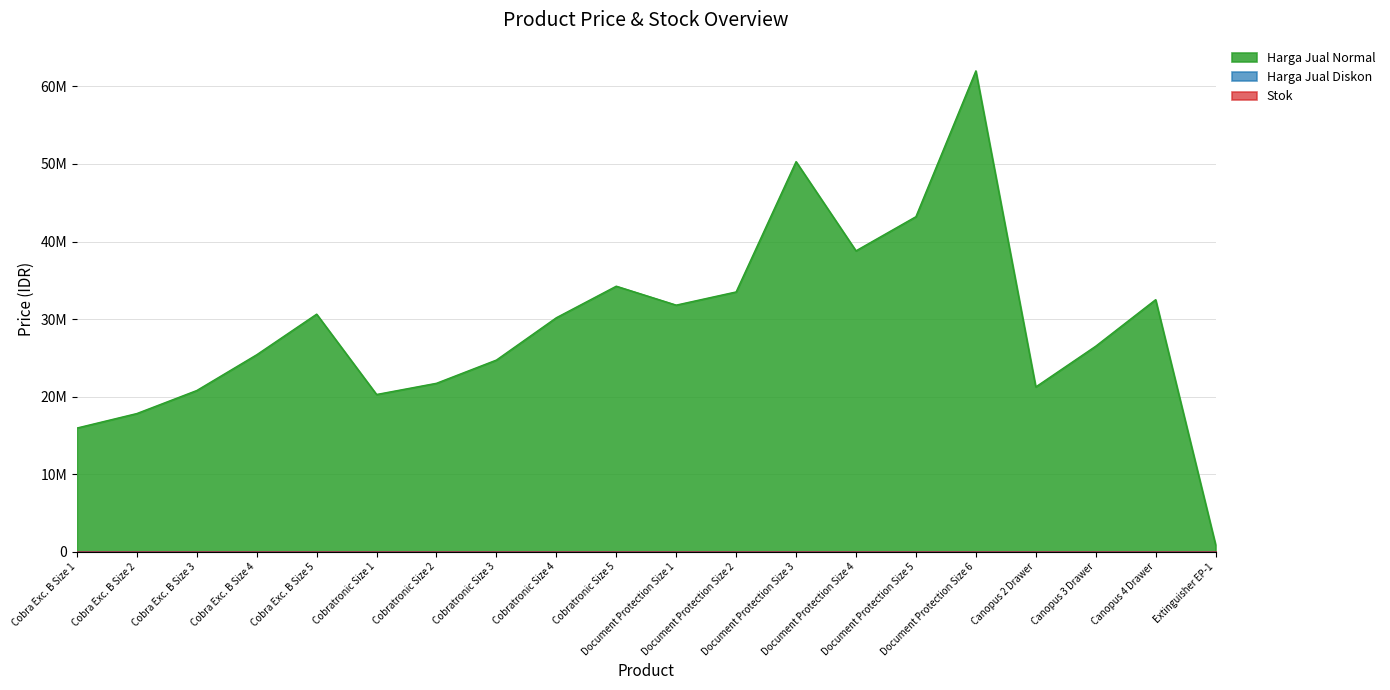

At which label does Harga Jual Normal reach its minimum?

Extinguisher EP-1